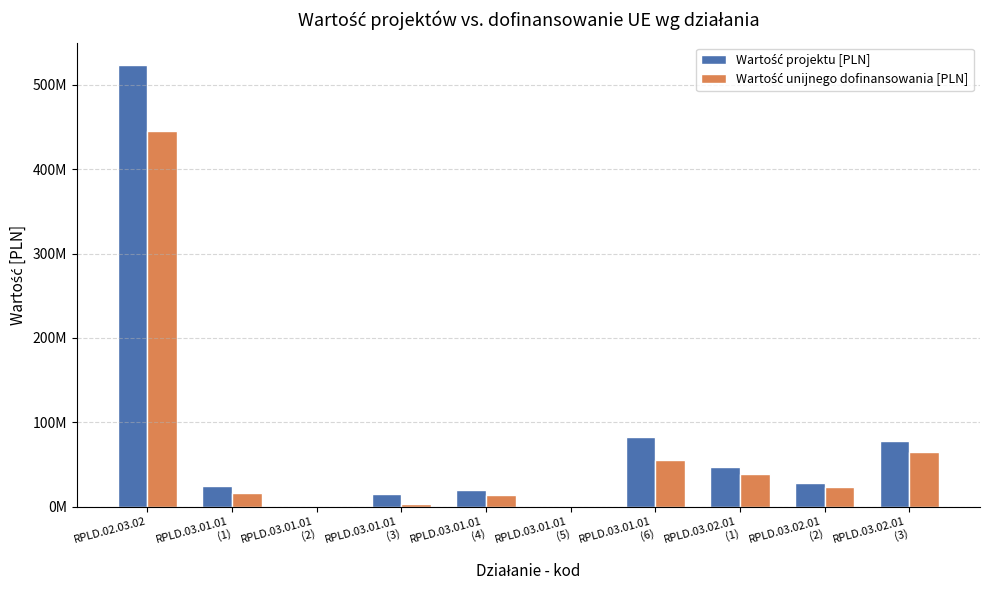

Is it true that Wartość projektu [PLN] equals 14823909.4 at RPLD.03.02.01
(2)?

False